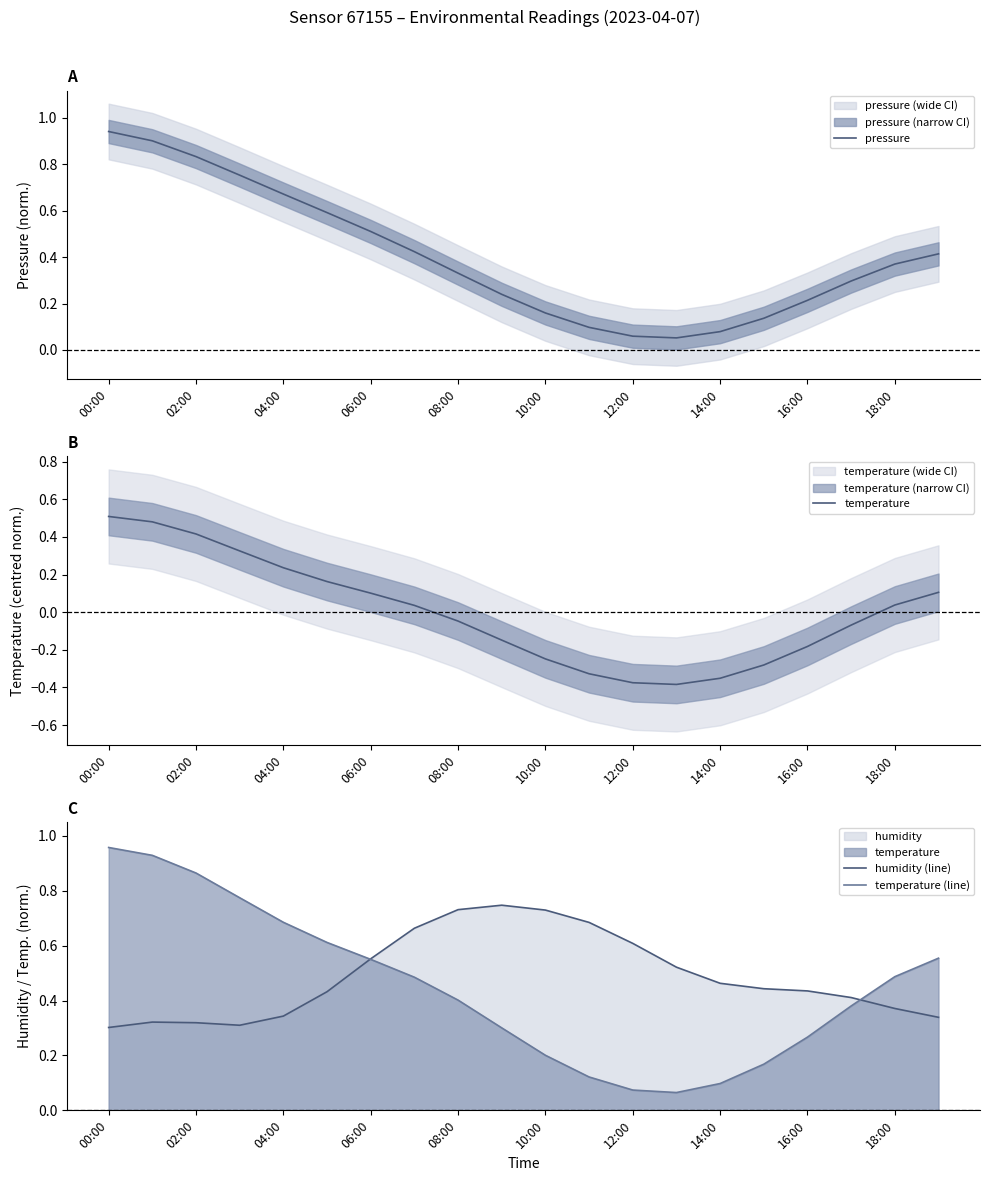

True or false: pressure has a value of 0.5 at 06:00.

True